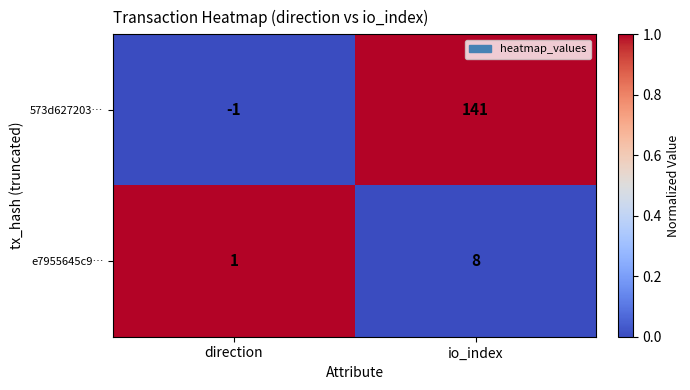

At which category does the chart reach its peak across all series?

io_index